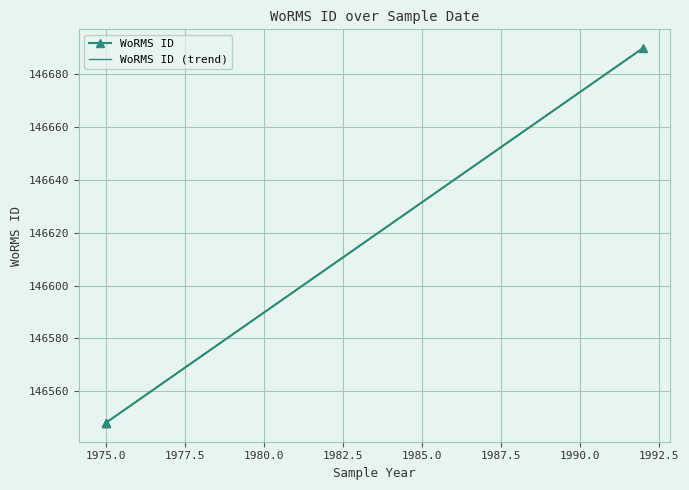

What is the minimum value for WoRMS ID?

146548